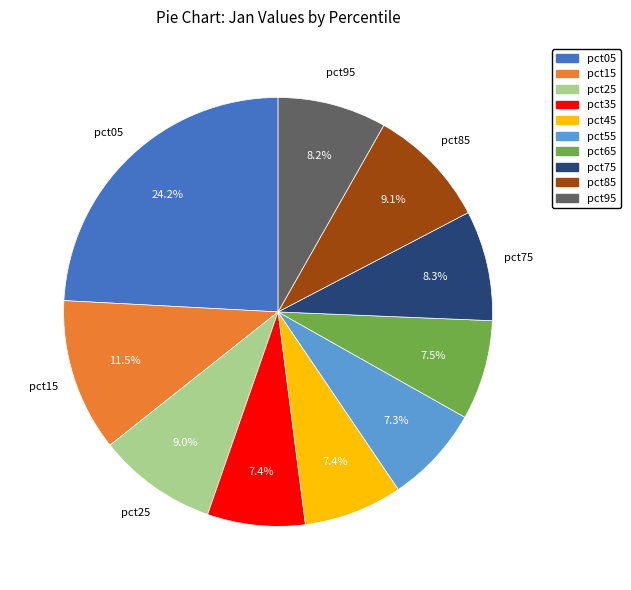

What is the ratio of the value at pct45 to the value at pct05?

0.3